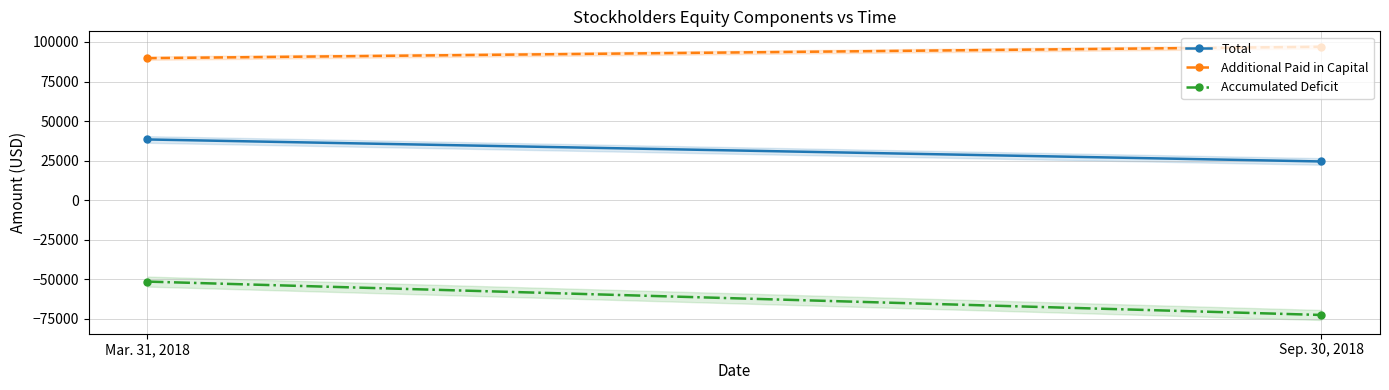

Which has a higher value, Mar. 31, 2018 or Sep. 30, 2018?

Mar. 31, 2018